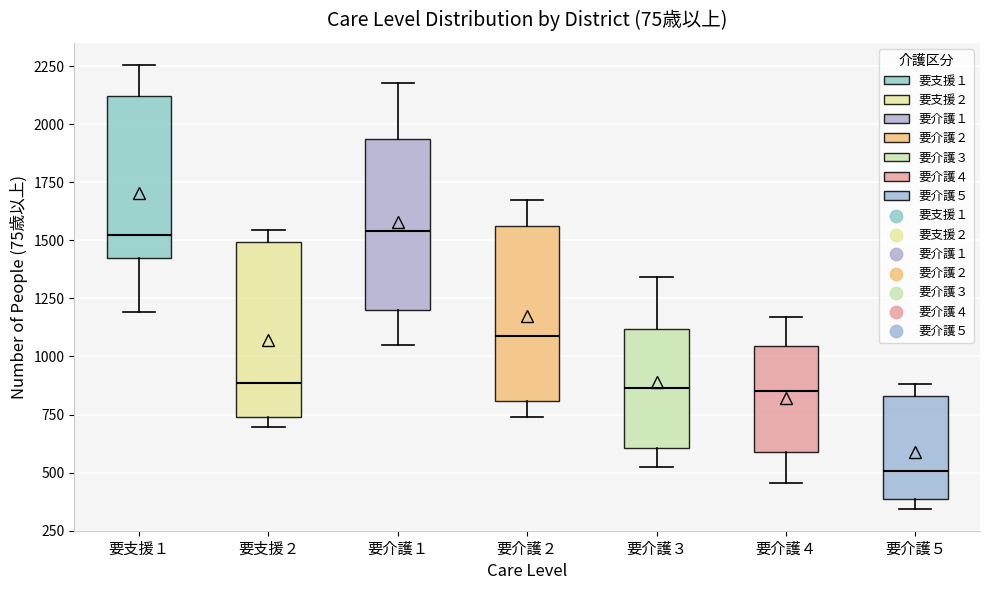

Which box's median line is the lowest?

要介護５